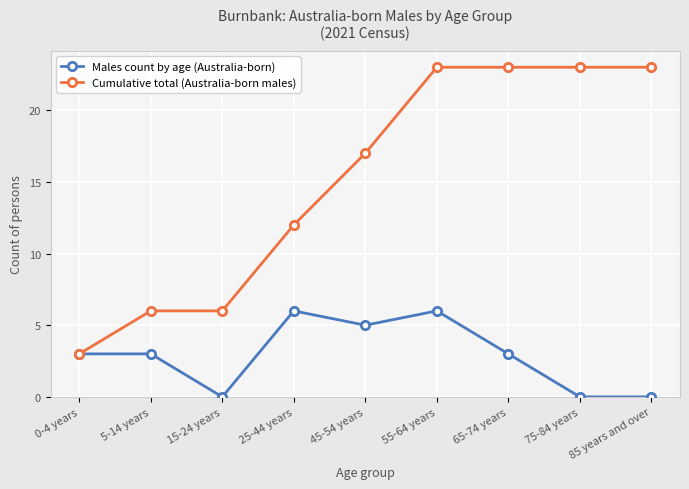

Is the value of Cumulative total (Australia-born males) at 65-74 years greater than the value of Males count by age (Australia-born) at 55-64 years?

Yes